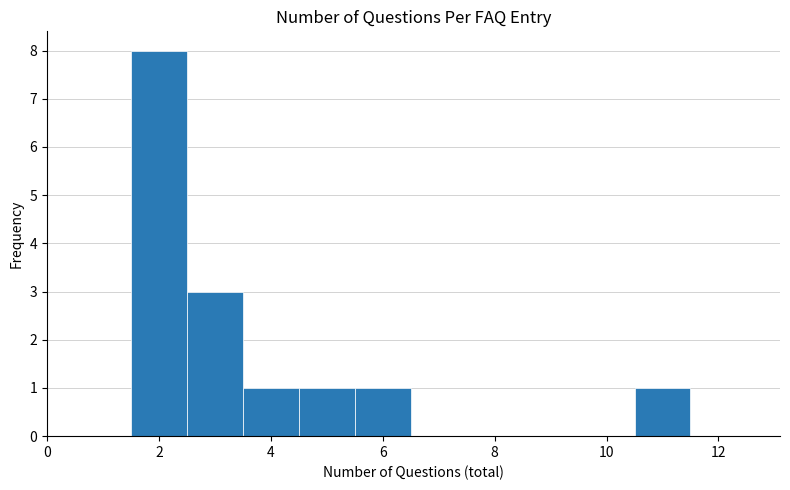

Reading left to right, transcribe this chart: for each bar, give the range it covers on the x-axis and its height. Neither the bar edges nor the heights are printed on the chart, so give them approximately, as read against the axes.

0.5 to 1.5: 0
1.5 to 2.5: 8
2.5 to 3.5: 3
3.5 to 4.5: 1
4.5 to 5.5: 1
5.5 to 6.5: 1
6.5 to 7.5: 0
7.5 to 8.5: 0
8.5 to 9.5: 0
9.5 to 10.5: 0
10.5 to 11.5: 1
11.5 to 12.5: 0